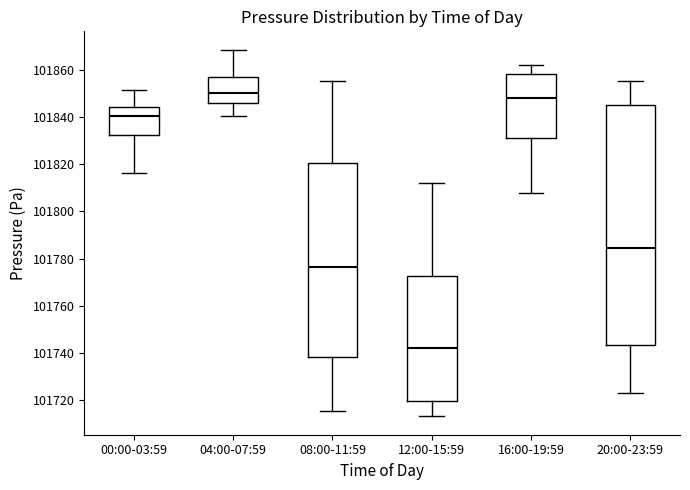

Which box is the tallest, from its lower edge to its upper edge?

20:00-23:59